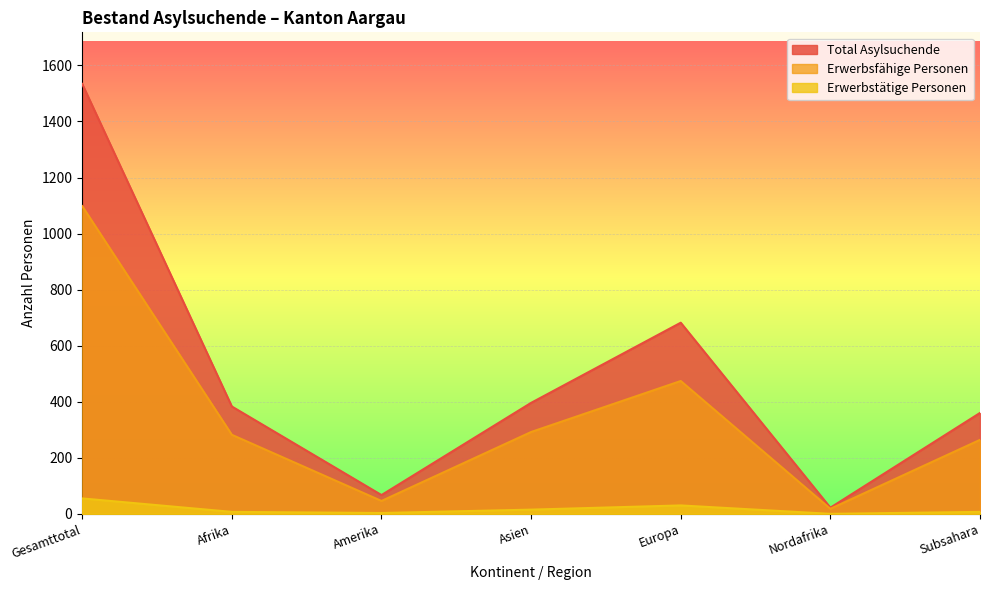

True or false: Total Asylsuchende and Erwerbstätige Personen cross at least once.

False